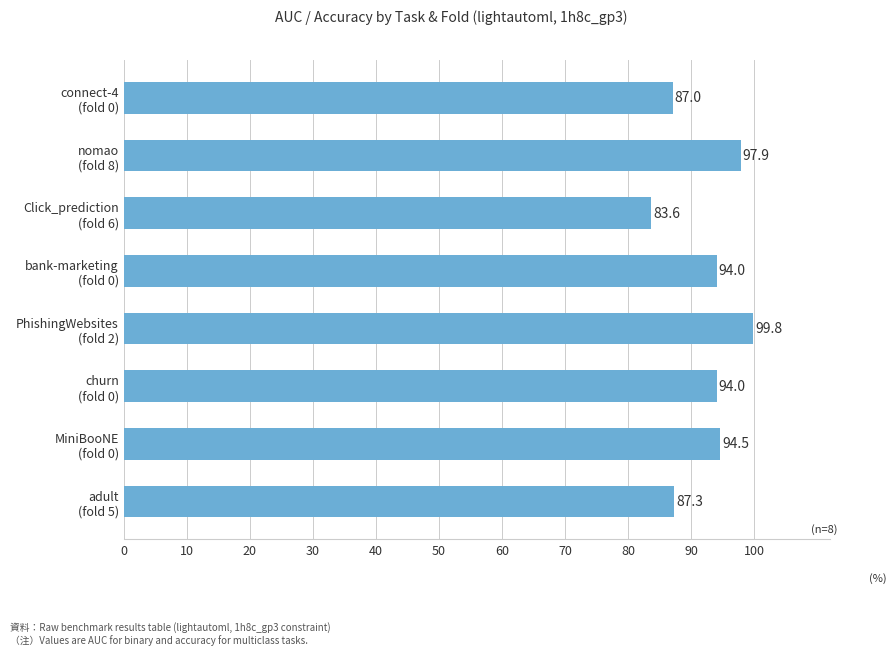

Count the number of data series in this chart.

1